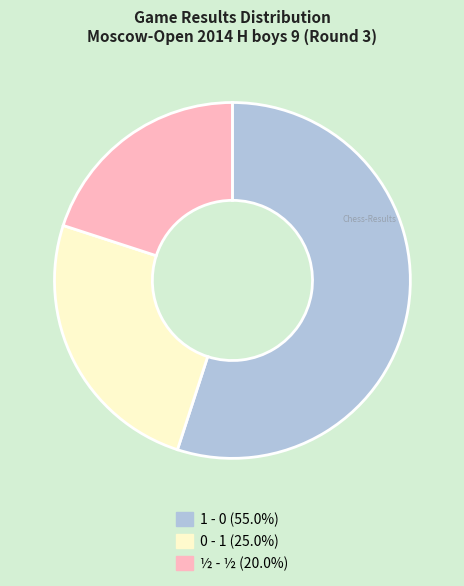

Which slice is the largest?

1 - 0